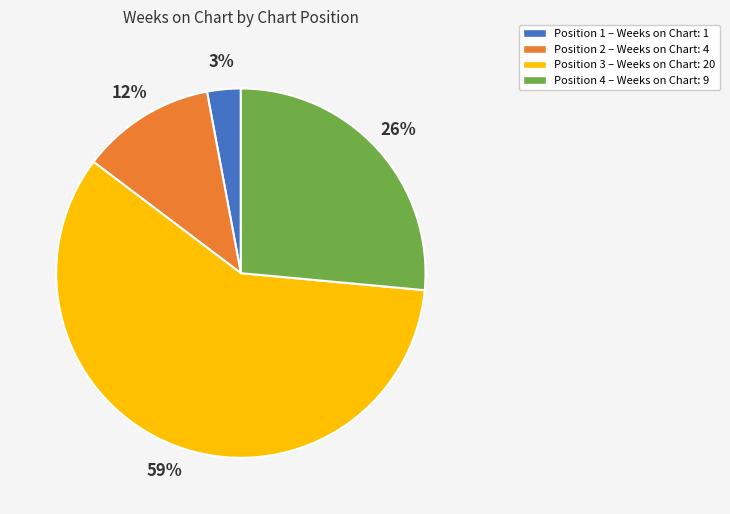

Do Position 1 – Weeks on Chart: 1 and Position 3 – Weeks on Chart: 20 together represent more than half of the pie?

Yes